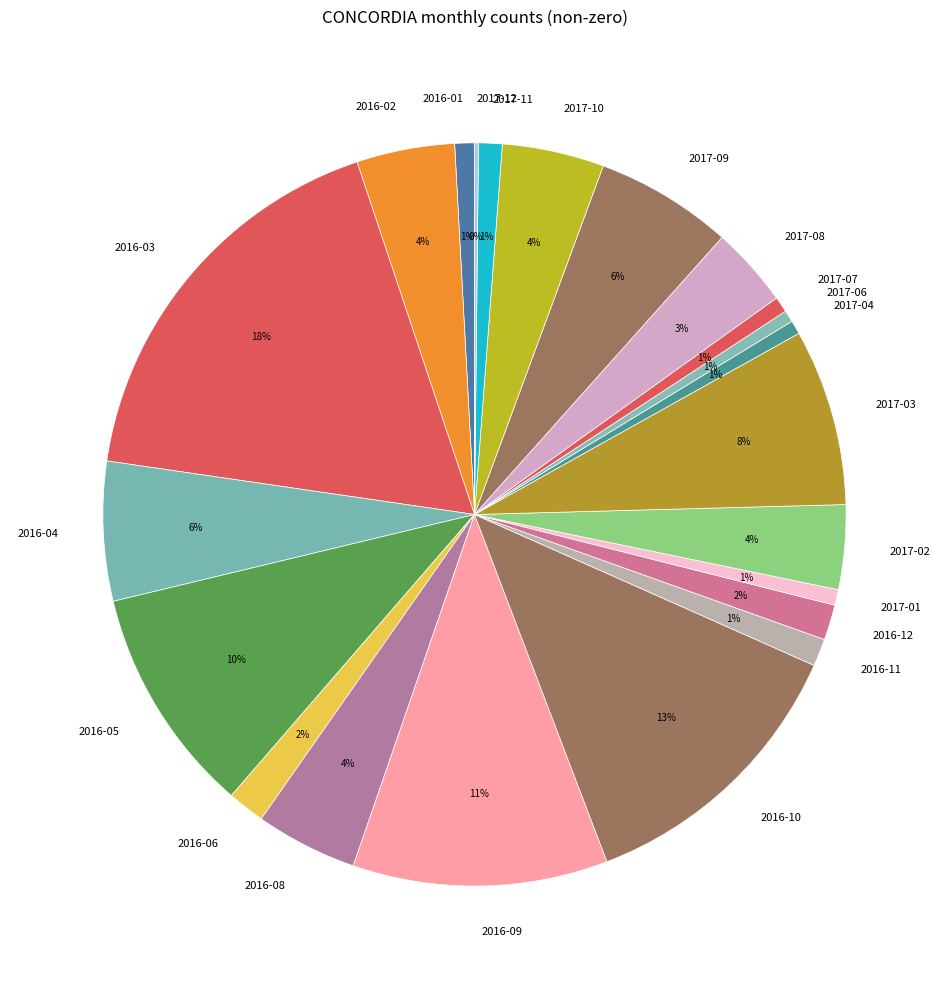

Do 2016-10 and 2017-06 together represent more than half of the pie?

No